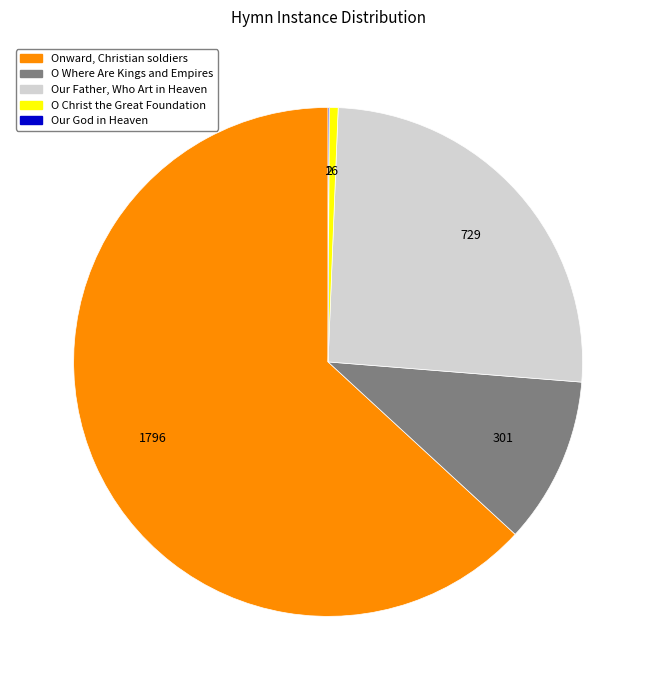

Is Onward, Christian soldiers the majority of the pie?

Yes